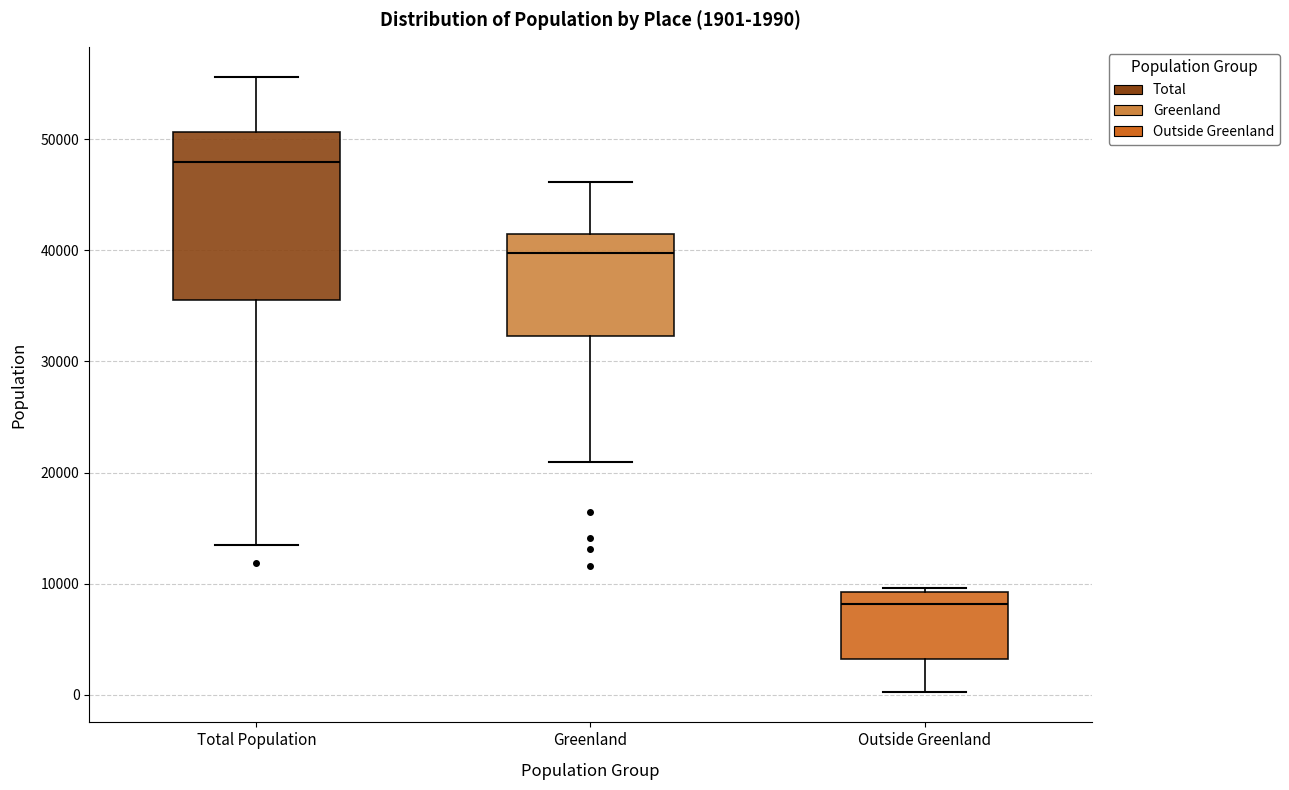

Which box's median line is the highest?

Total Population